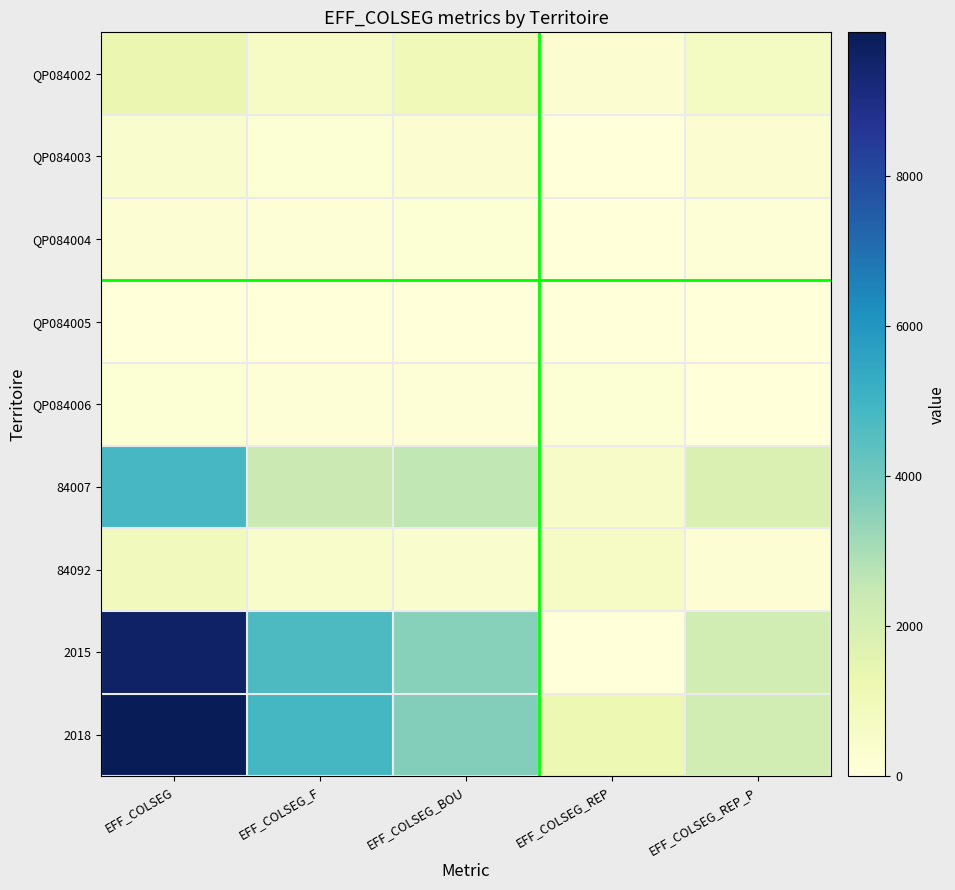

Reading right to left, extract all data points from this chart.

QP084002: EFF_COLSEG_REP_P=733	EFF_COLSEG_REP=255	EFF_COLSEG_BOU=1037	EFF_COLSEG_F=617	EFF_COLSEG=1280
QP084003: EFF_COLSEG_REP_P=288	EFF_COLSEG_REP=27	EFF_COLSEG_BOU=280	EFF_COLSEG_F=184	EFF_COLSEG=374
QP084004: EFF_COLSEG_REP_P=141	EFF_COLSEG_REP=11	EFF_COLSEG_BOU=174	EFF_COLSEG_F=114	EFF_COLSEG=225
QP084005: EFF_COLSEG_REP_P=8	EFF_COLSEG_REP=0	EFF_COLSEG_BOU=20	EFF_COLSEG_F=14	EFF_COLSEG=13
QP084006: EFF_COLSEG_REP_P=13	EFF_COLSEG_REP=155	EFF_COLSEG_BOU=123	EFF_COLSEG_F=84	EFF_COLSEG=176
84007: EFF_COLSEG_REP_P=1876	EFF_COLSEG_REP=563	EFF_COLSEG_BOU=2582	EFF_COLSEG_F=2338	EFF_COLSEG=4808
84092: EFF_COLSEG_REP_P=218	EFF_COLSEG_REP=613	EFF_COLSEG_BOU=350	EFF_COLSEG_F=436	EFF_COLSEG=897
2015: EFF_COLSEG_REP_P=2110	EFF_COLSEG_REP=0	EFF_COLSEG_BOU=3582	EFF_COLSEG_F=4716	EFF_COLSEG=9607
2018: EFF_COLSEG_REP_P=2139	EFF_COLSEG_REP=1235	EFF_COLSEG_BOU=3675	EFF_COLSEG_F=4859	EFF_COLSEG=9915